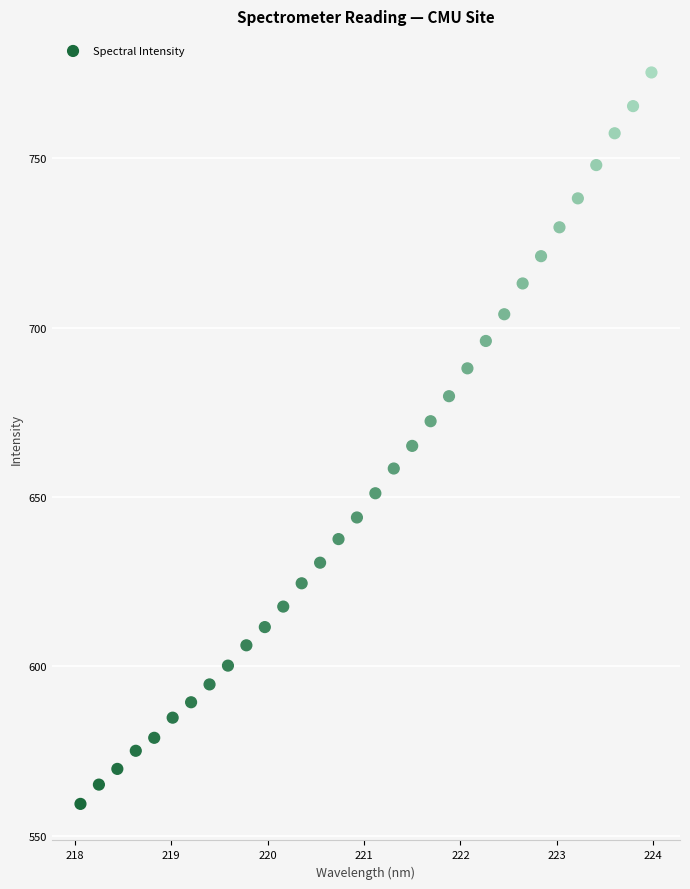

What is the range of Y values (max minus min)?

215.9